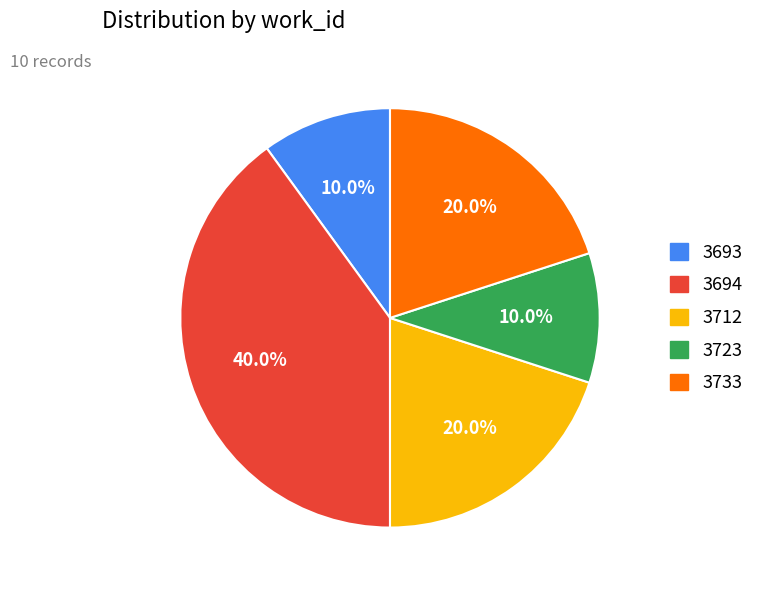

The 3694 slice represents 17% of the pie. True or false?

False